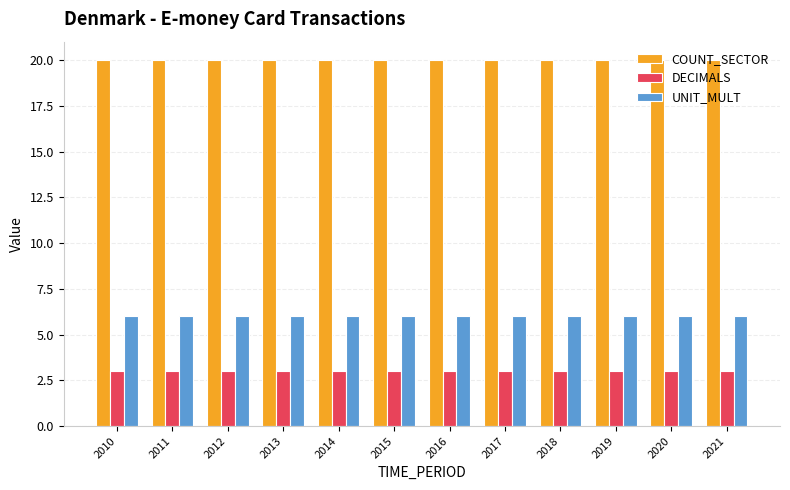

Rank the series at 2011 from highest to lowest value.

COUNT_SECTOR, UNIT_MULT, DECIMALS